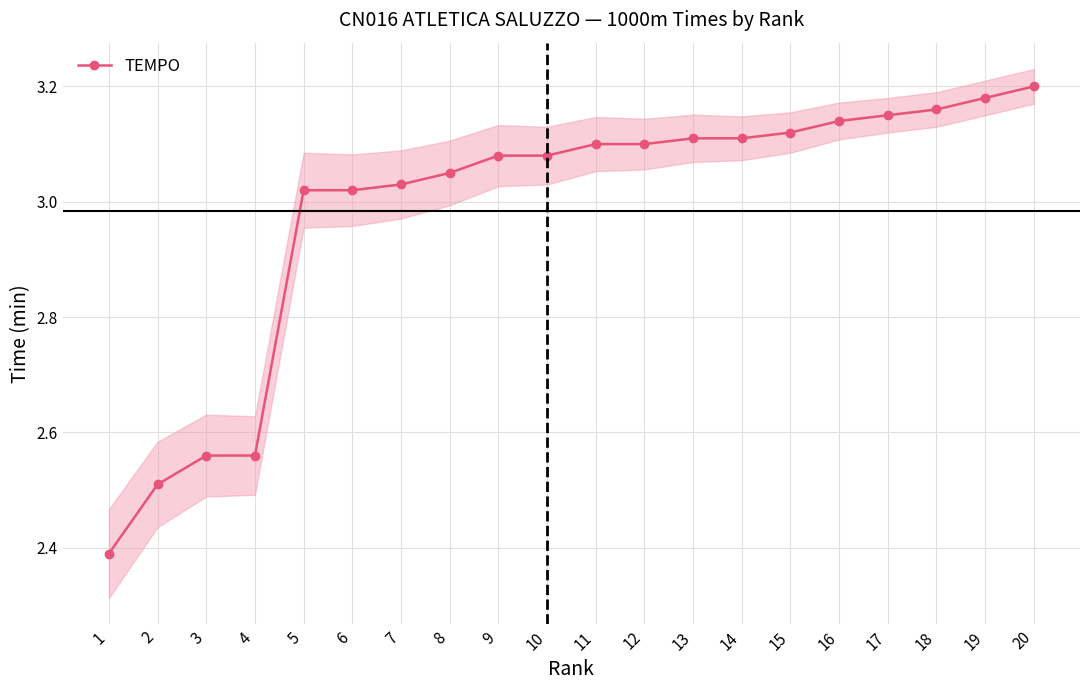

What is the value of the 9th point from the left?

3.1